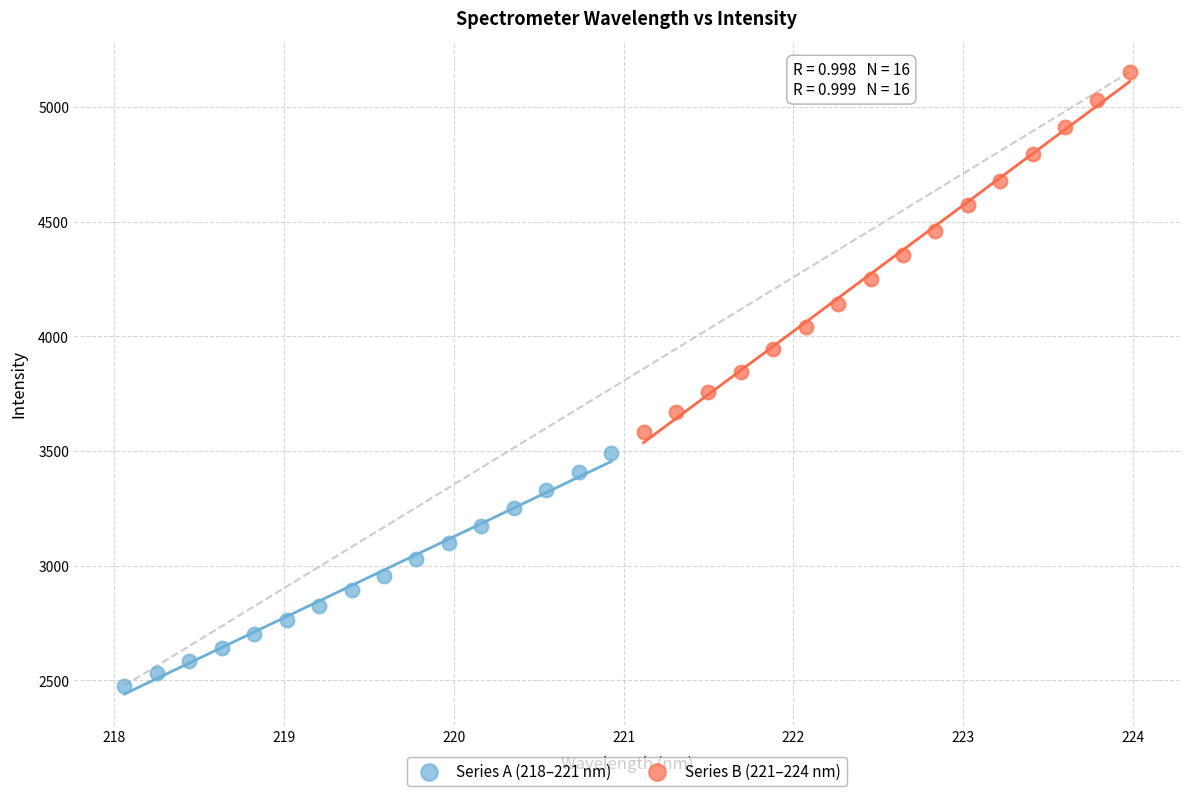

Which series reaches the minimum Y coordinate?

Series A (218–221 nm)